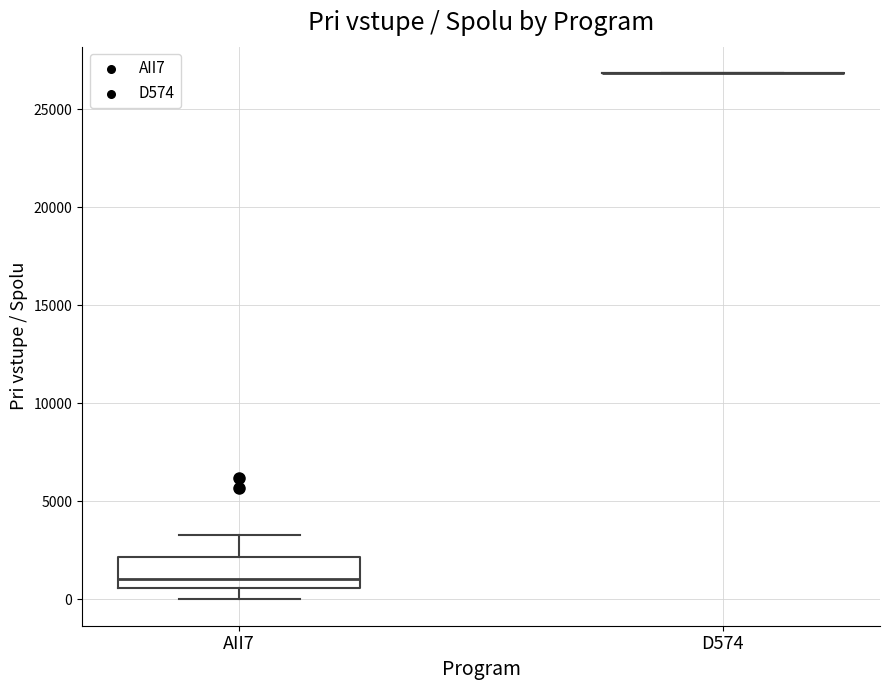

Reading left to right, transcribe this box plot: for each box, give where its median line is, the range the box spans, and where its two whiskers end, as read against the y-axis. The values are not printed on the chart, so give them approximately, as read against the axis.

AII7: median 1000, box 500 to 2000, whiskers 0 to 3500
D574: box collapsed to a line at 27000, whiskers 27000 to 27000